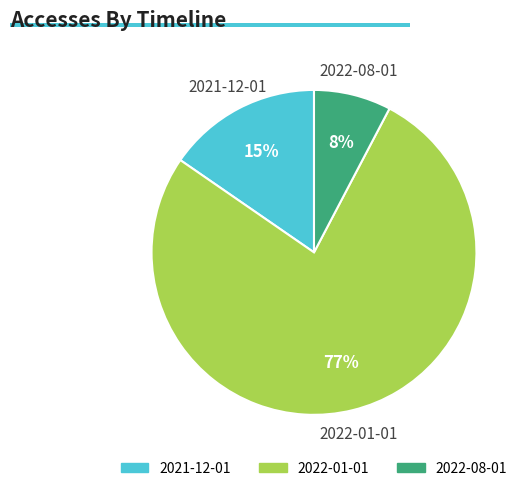

The 2022-01-01 slice represents 69% of the pie. True or false?

False